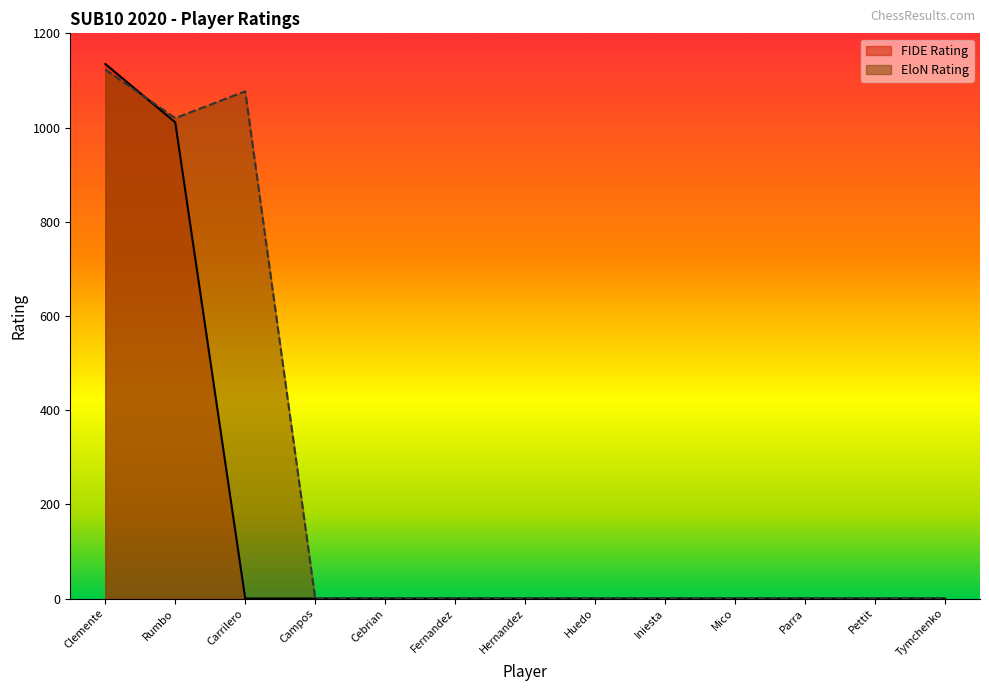

Count the number of categories in the chart.

13